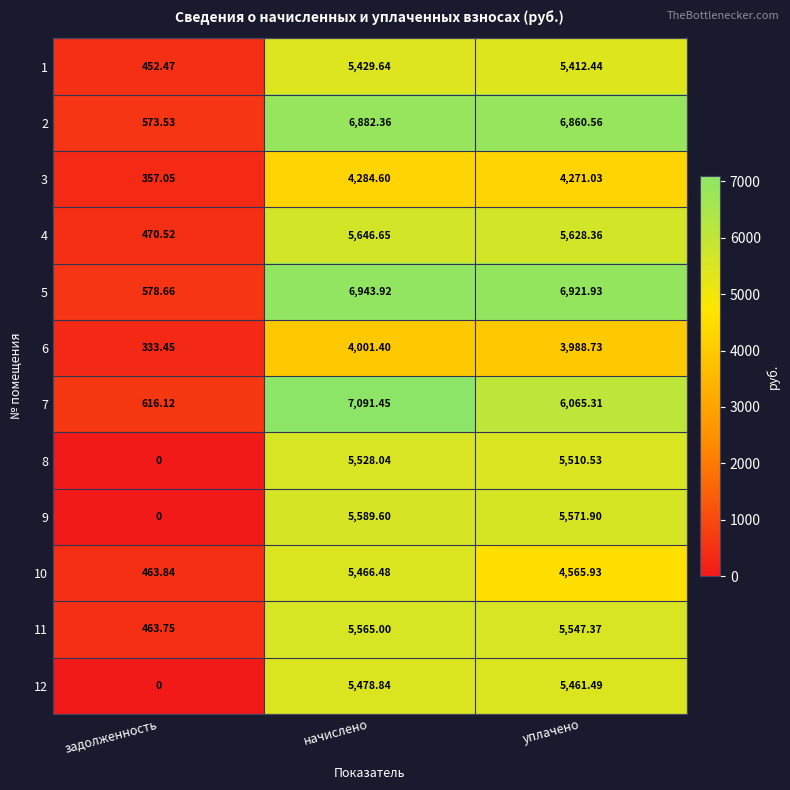

At which label is 2 closest to 3727?

уплачено